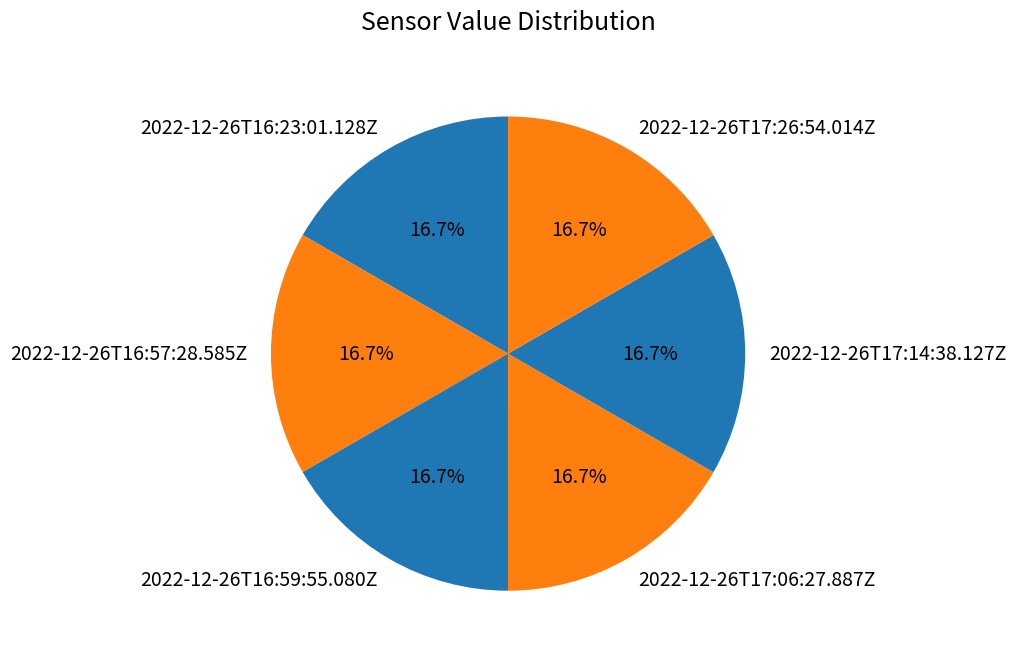

What percentage is NOT represented by 2022-12-26T17:26:54.014Z?

83.3%